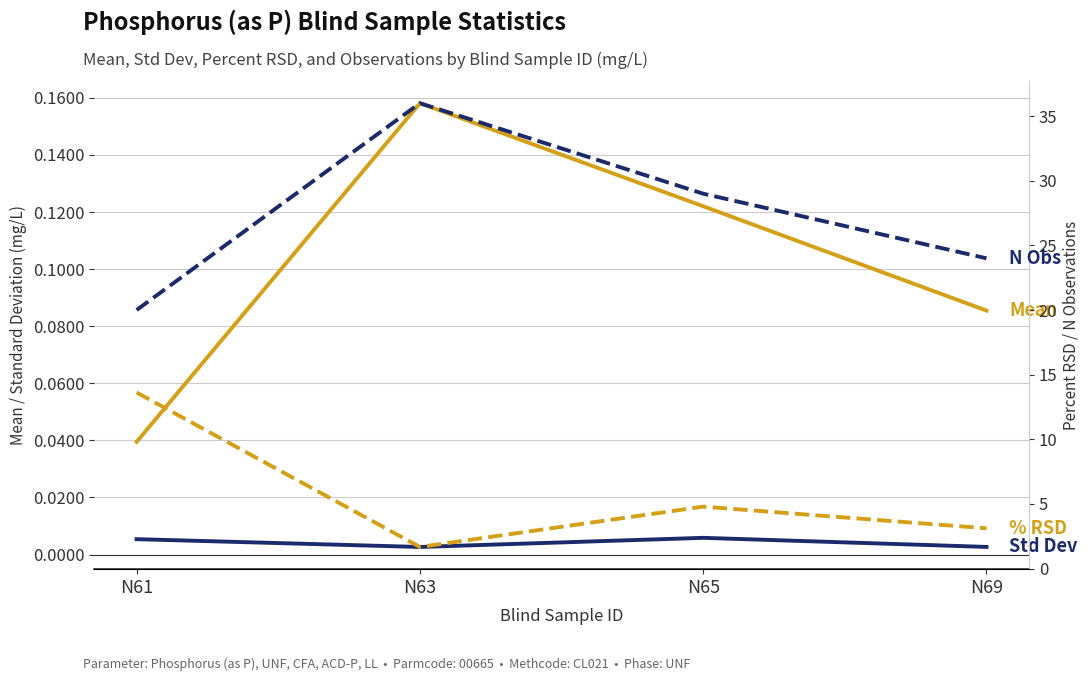

What is the value of the Number of Observations point at the 4th from the left?

24.0